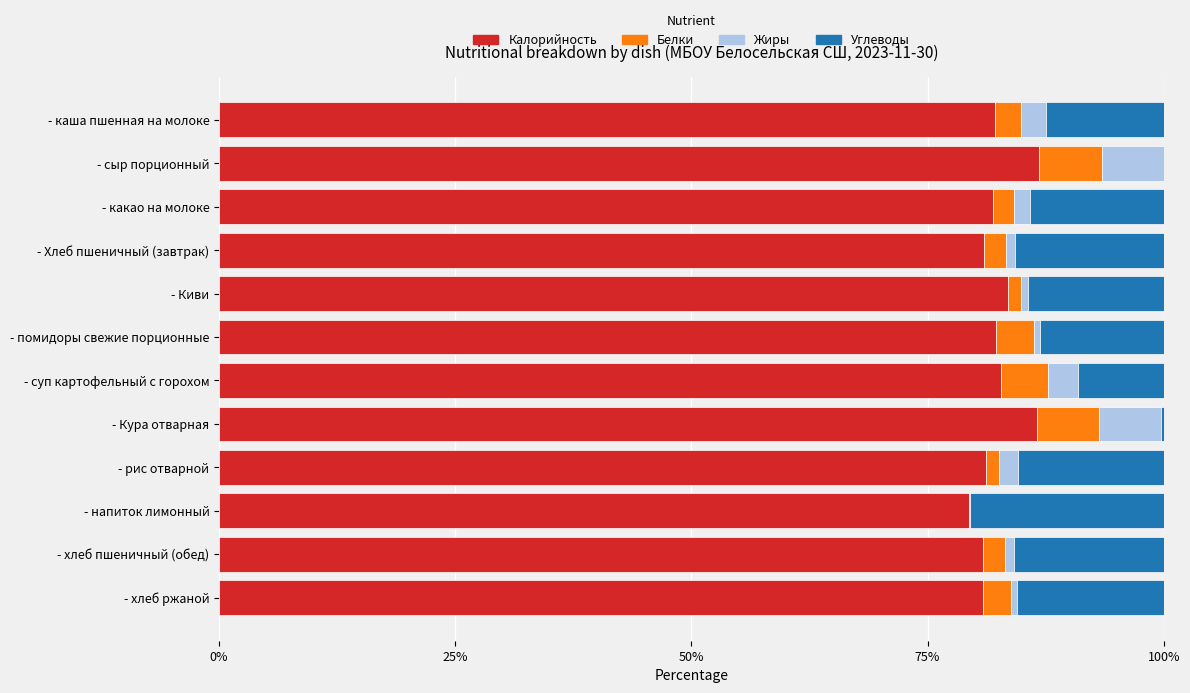

Is it true that Калорийность equals 18.4 at - хлеб пшеничный (обед)?

False